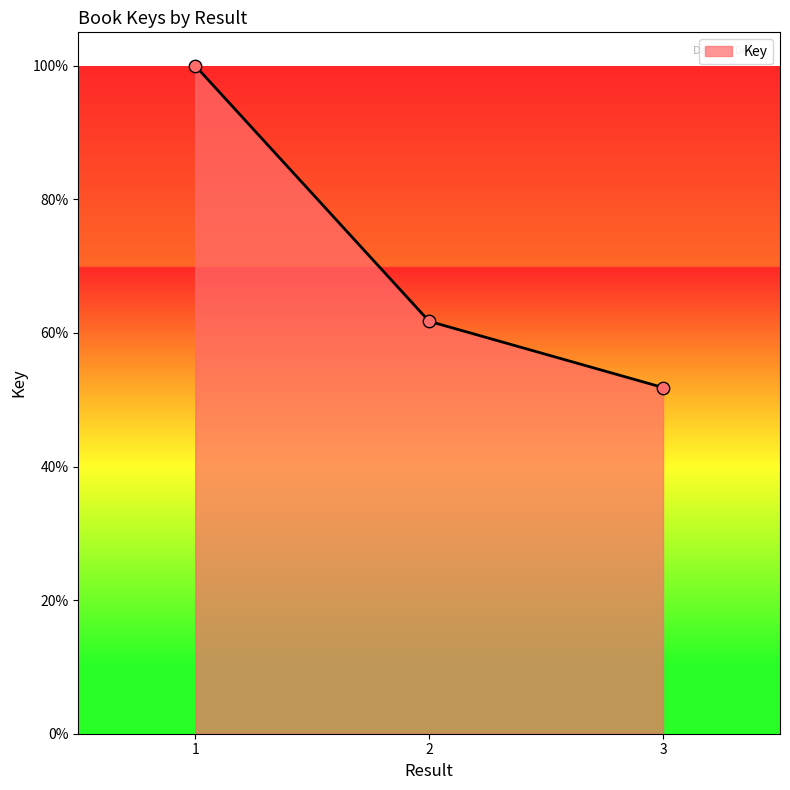

Which has a higher value, 2 or 1?

1